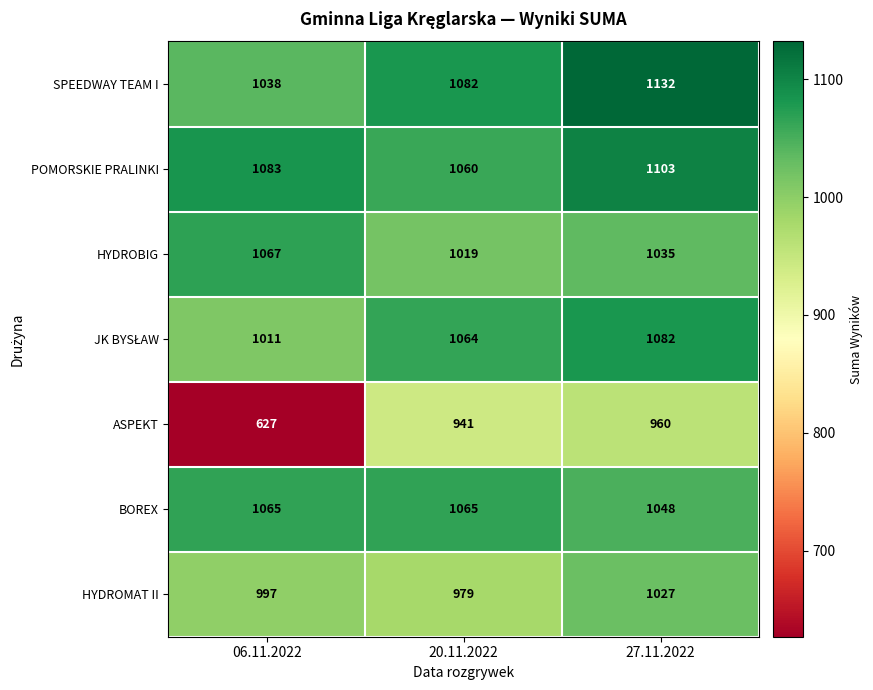

Is it true that POMORSKIE PRALINKI equals 1566 at 06.11.2022?

False